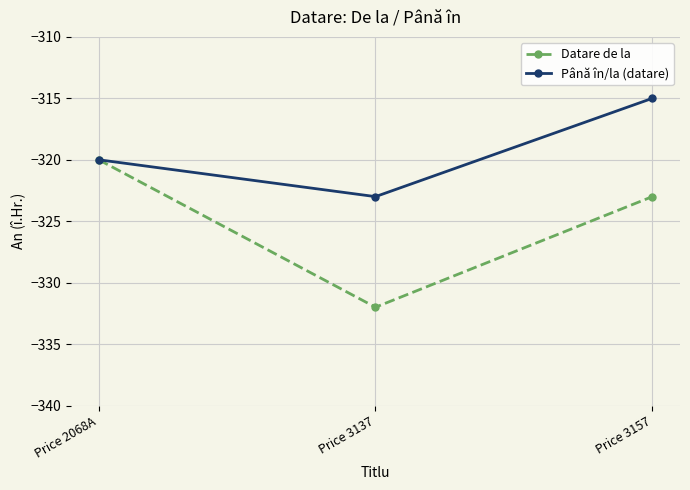

The Până în/la (datare) series shows -141 at Price 2068A. True or false?

False